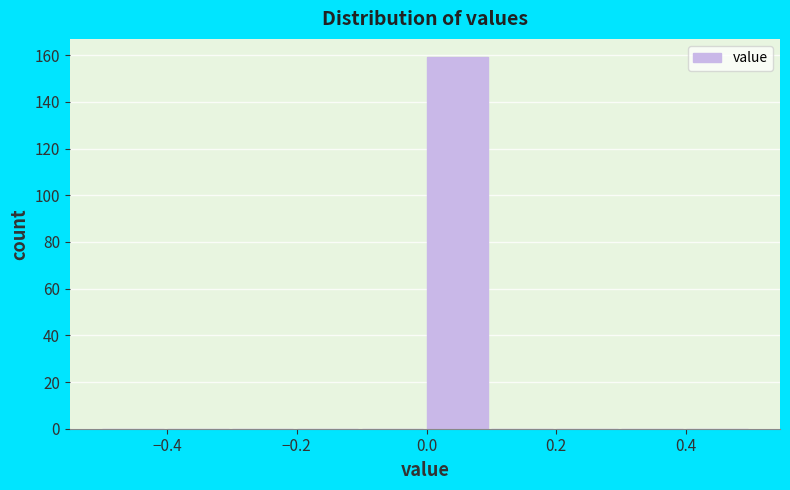

Which range on the x-axis has the tallest bar?

0.0 to 0.1